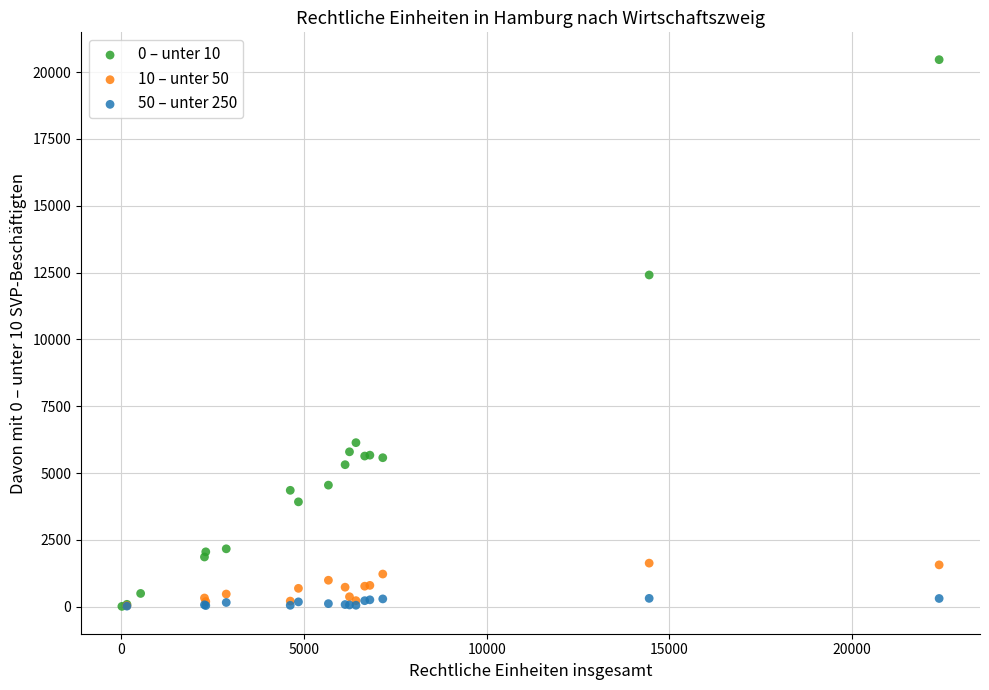

Which series has the largest Y range (max minus min)?

0 – unter 10